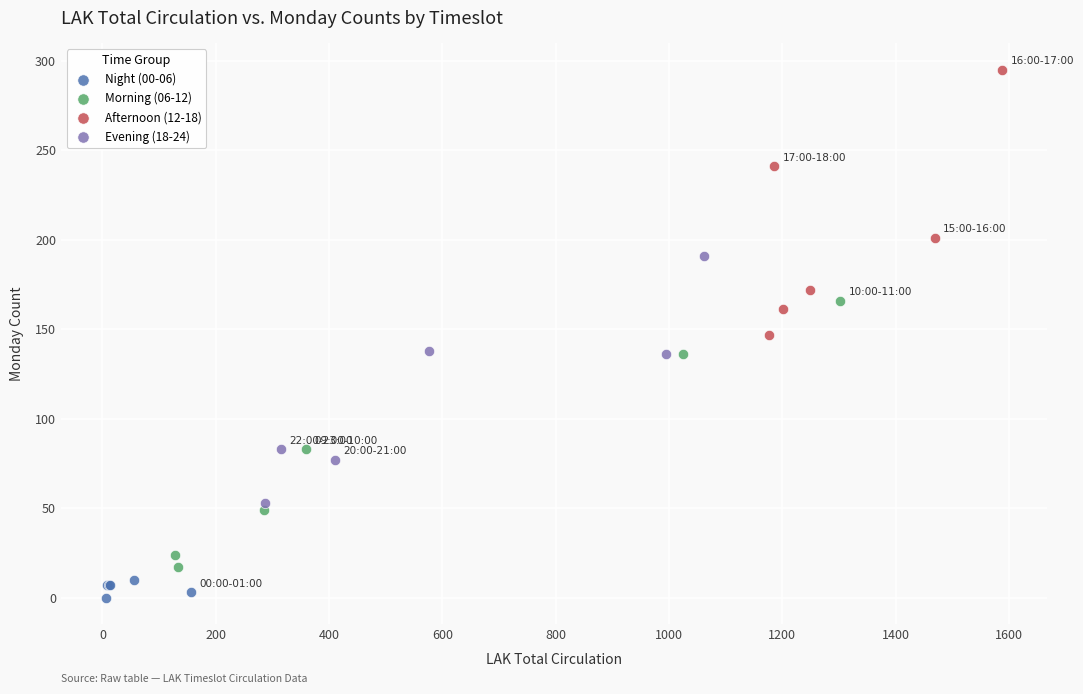

Which series has the widest spread of Y values?

Morning (06-12)